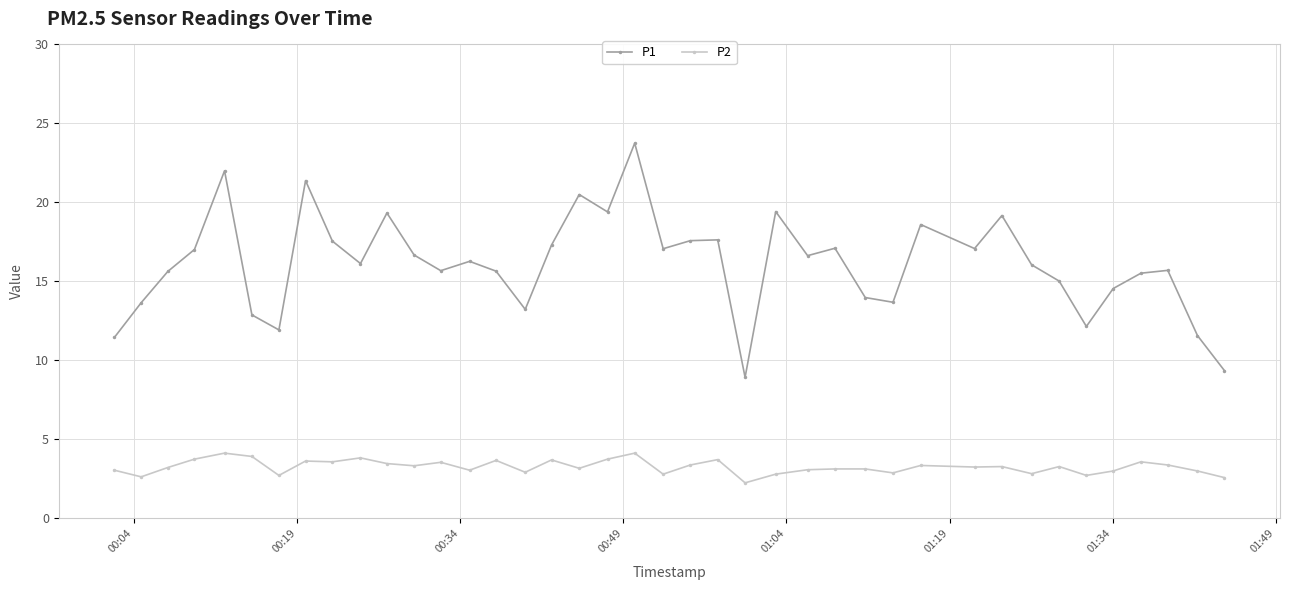

Does the chart have visible grid lines?

Yes